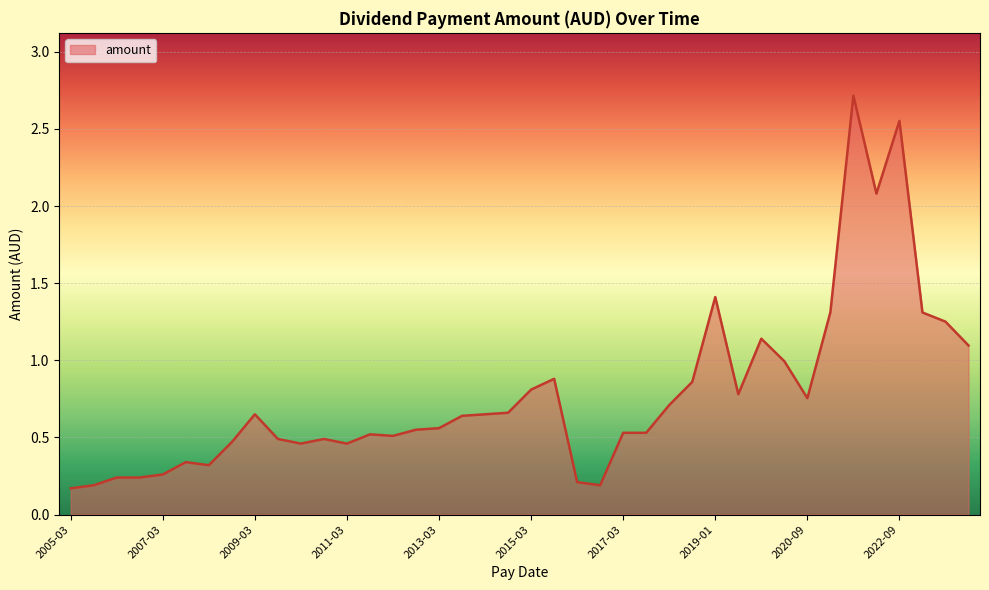

How many lines are shown in the chart?

1